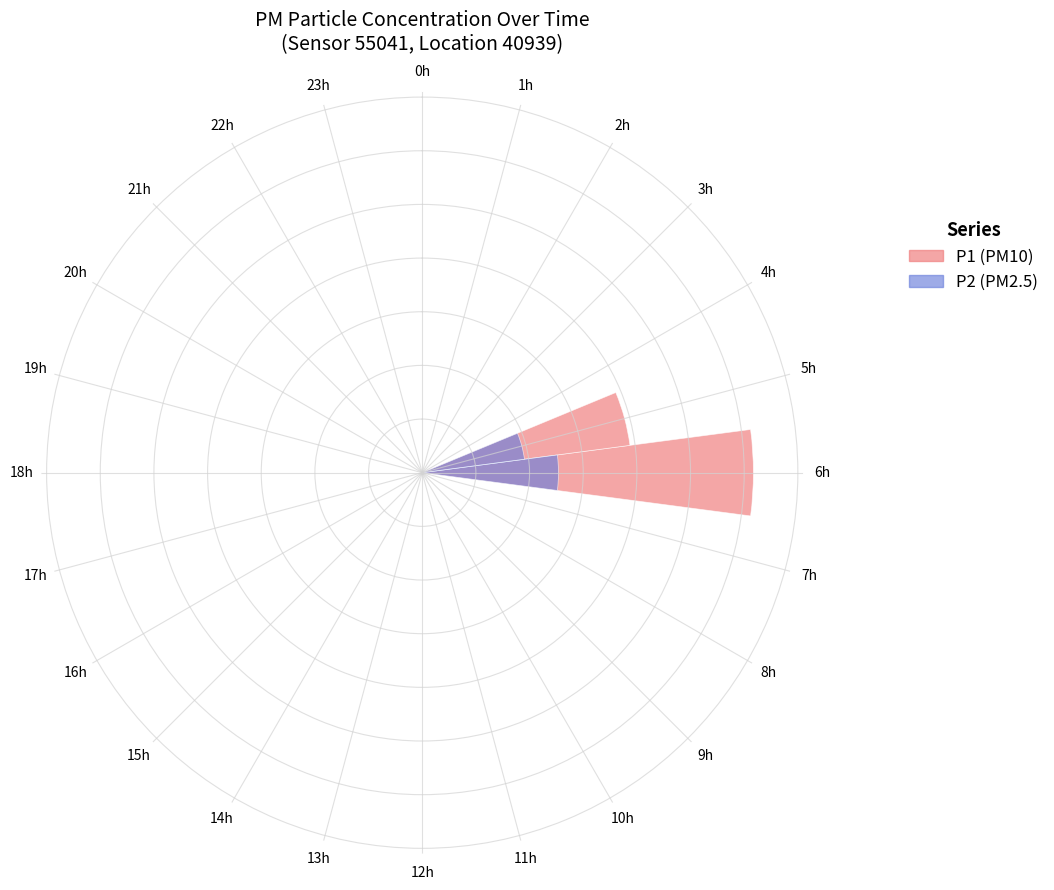

At which label is P1 (PM10) closest to 30?

5h